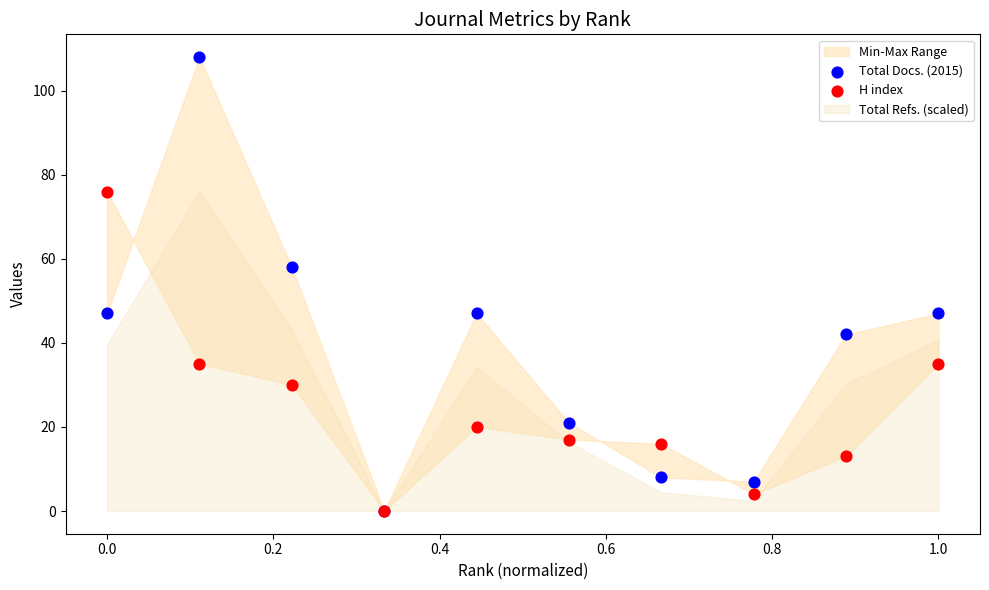

Across all series, what Y value is closest to 54?

58